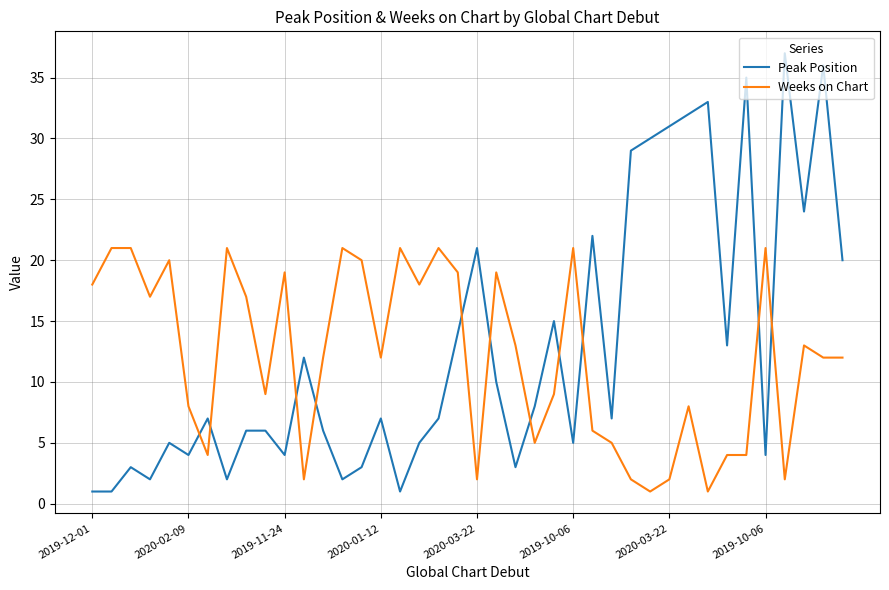

How many times do Weeks on Chart and Peak Position cross each other?

11